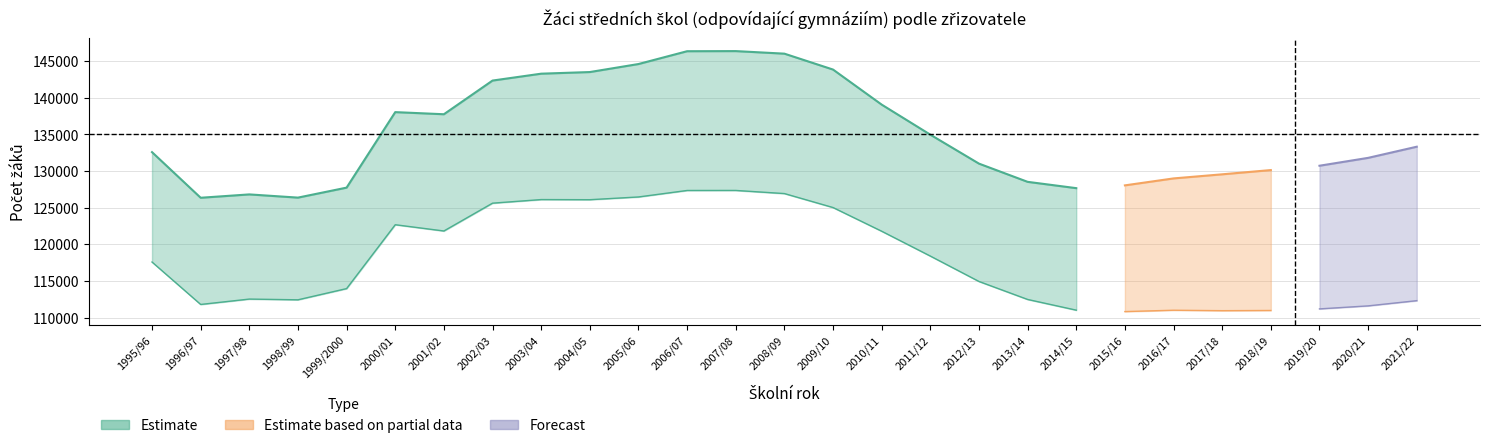

What is the total value across all series at 2017/18?

259108